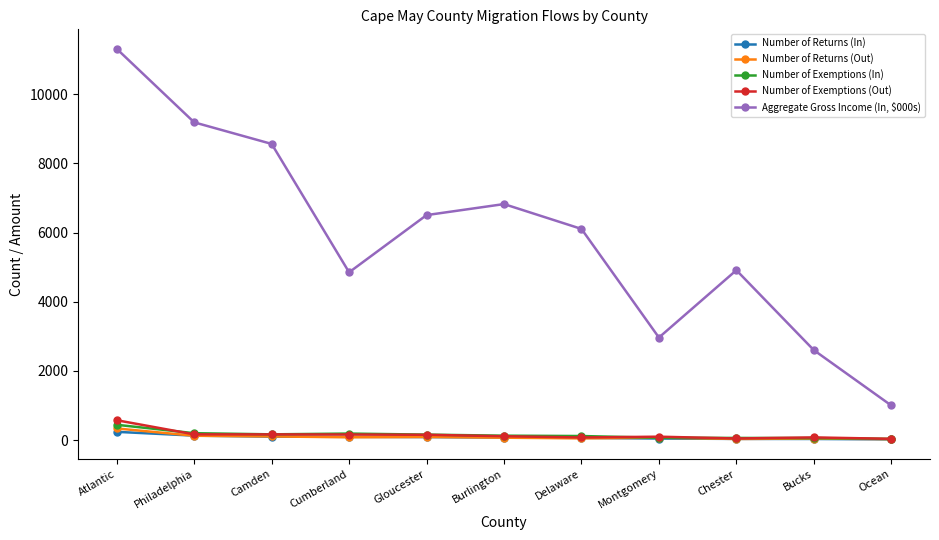

What is the sum of all Number of Returns (In) values?

904